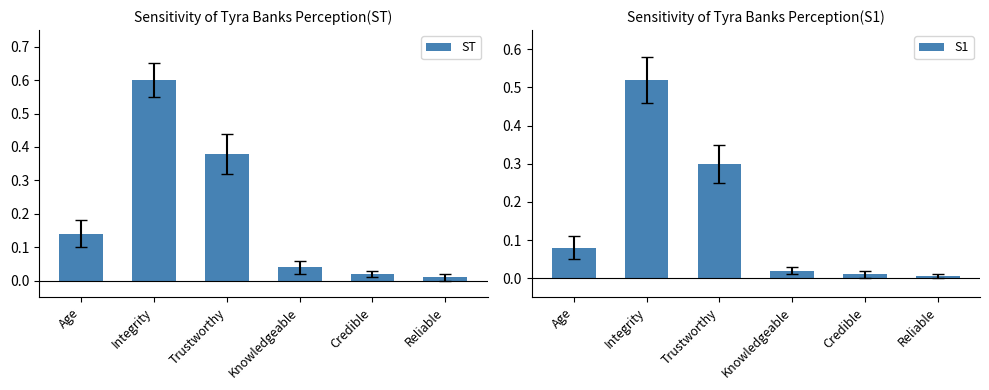

The value of S1 at Knowledgeable is 0.0. True or false?

True